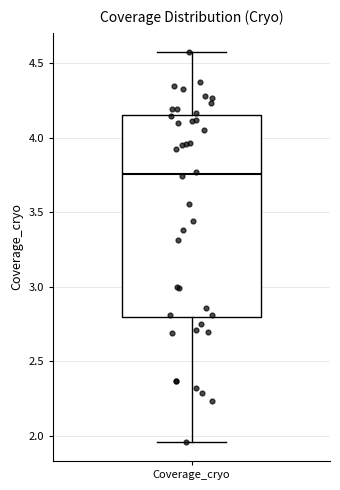

Transcribe this box plot: give where the median line is, the range the box spans, and where the two whiskers end, as read against the y-axis. The values are not printed on the chart, so give them approximately, as read against the axis.

median 3.75, box 2.80 to 4.15, whiskers 1.95 to 4.55